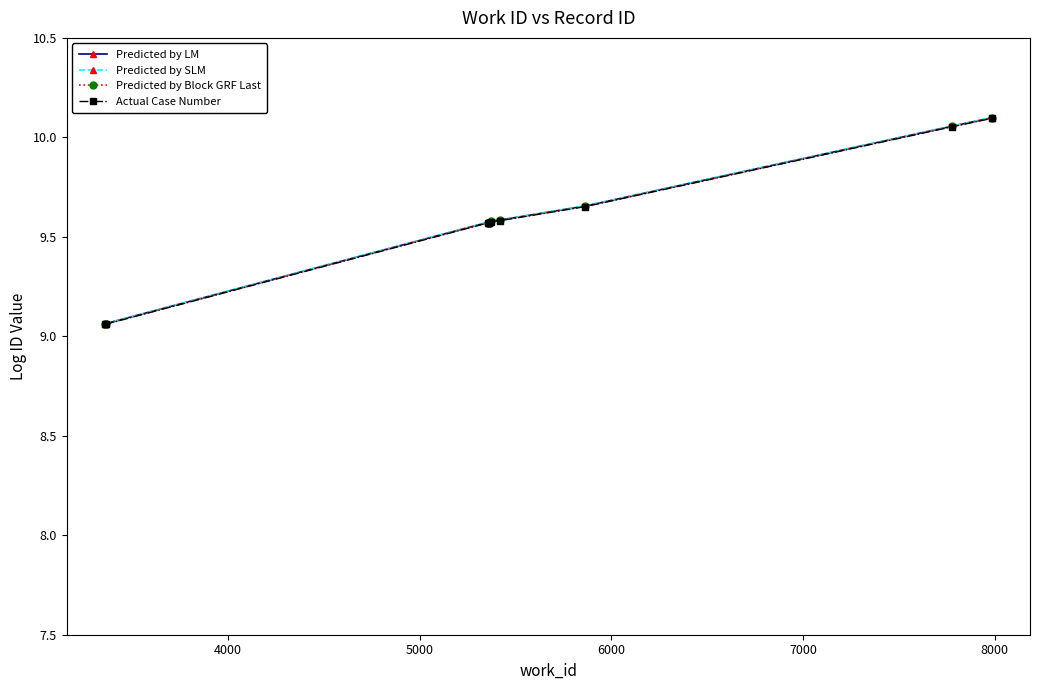

At how many categories does at least one series exceed 9?

10